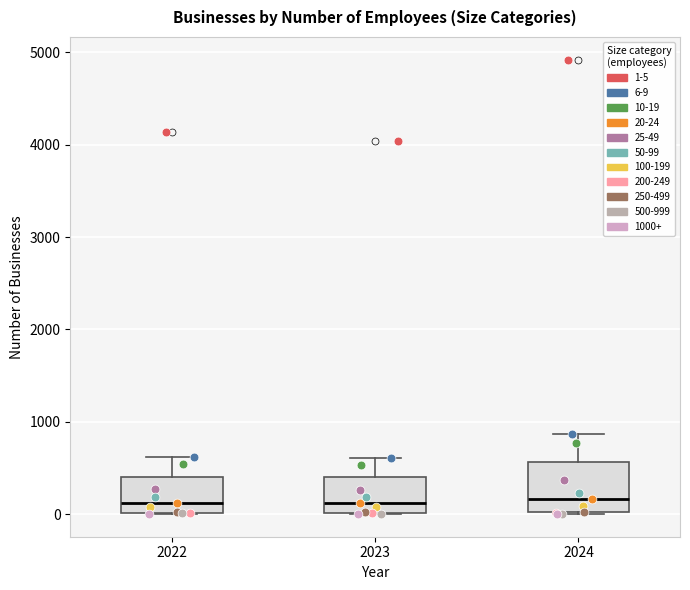

Reading left to right, transcribe this box plot: for each box, give where its median line is, the range the box spans, and where its two whiskers end, as read against the y-axis. The values are not printed on the chart, so give them approximately, as read against the axis.

2022: median 100, box 0 to 400, whiskers 0 to 600
2023: median 100, box 0 to 400, whiskers 0 to 600
2024: median 200, box 0 to 600, whiskers 0 to 900